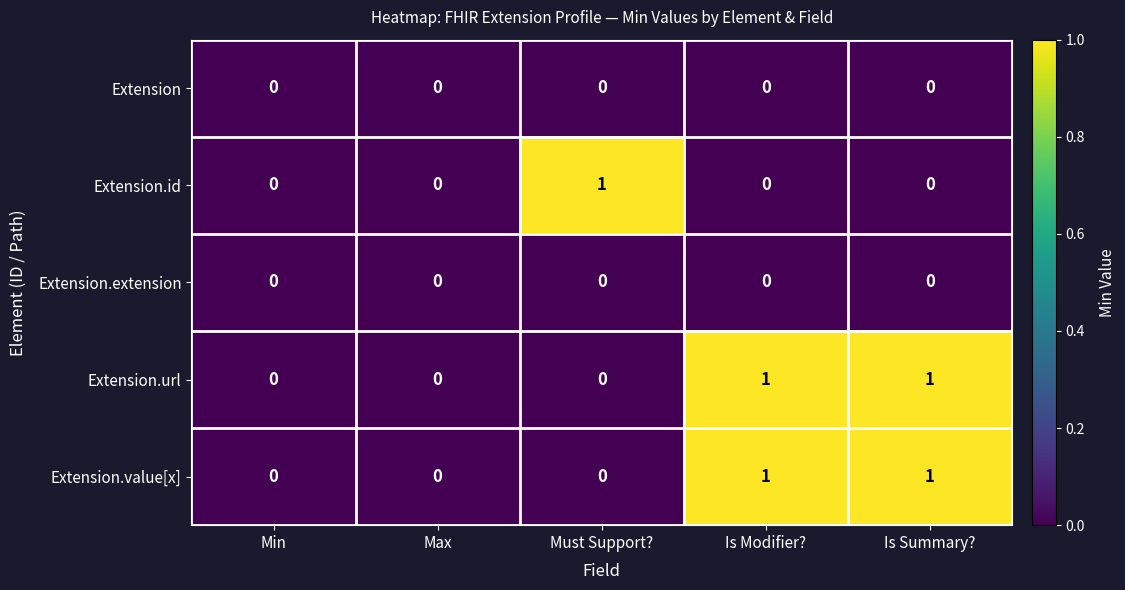

How many Extension.value[x] values are between 0 and 1?

5